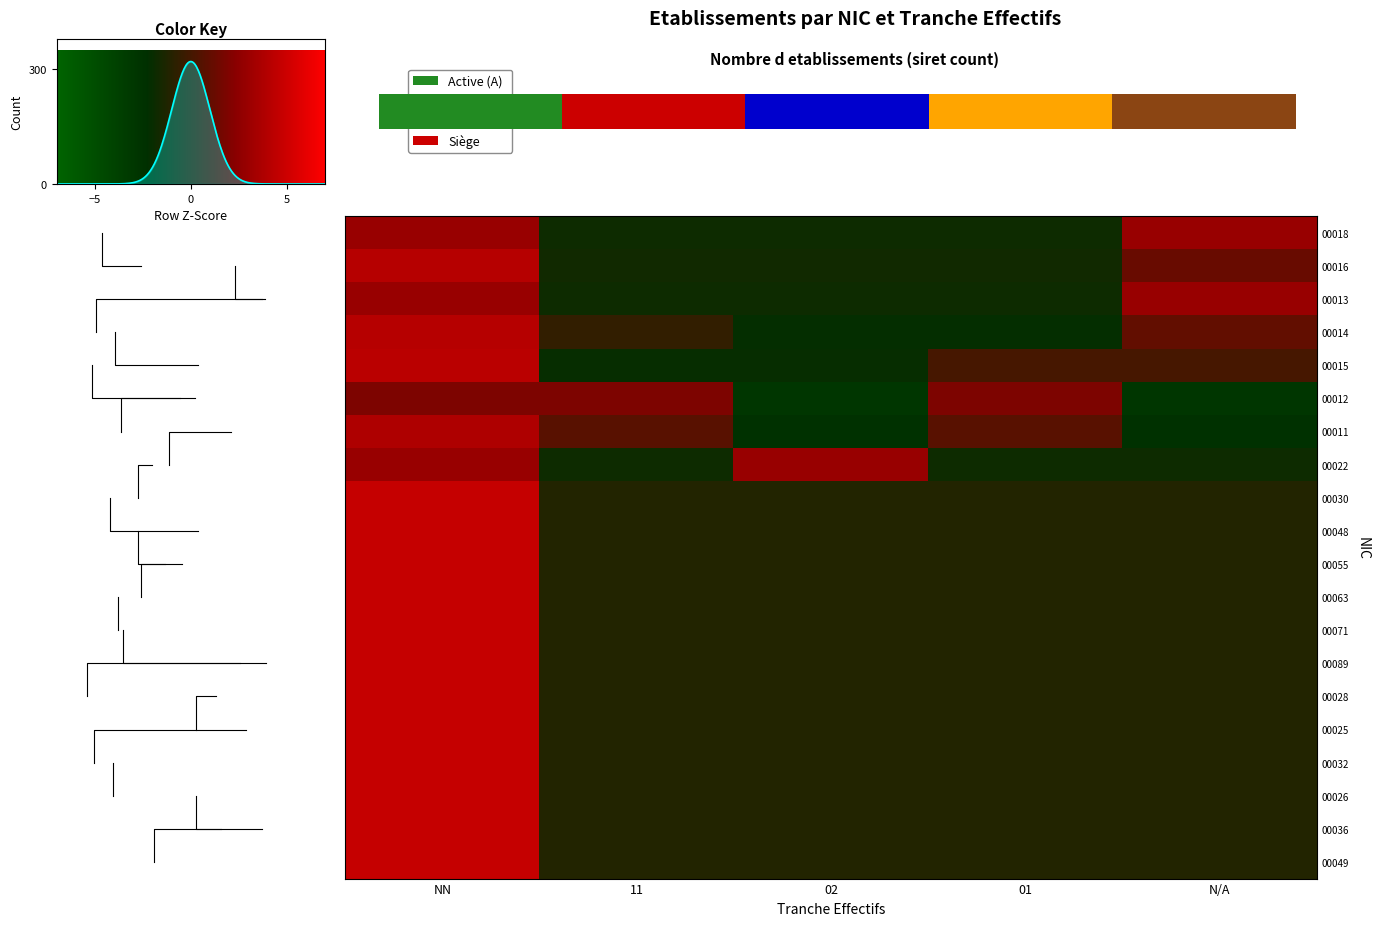

At how many categories does at least one series exceed 1?

3